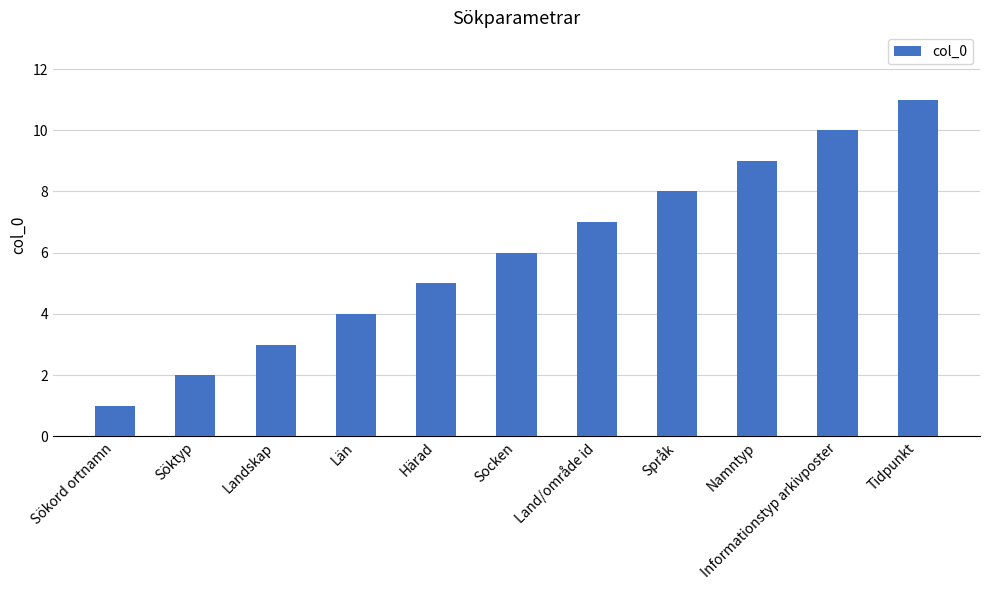

Where is the data nearest to the value 6?

Socken